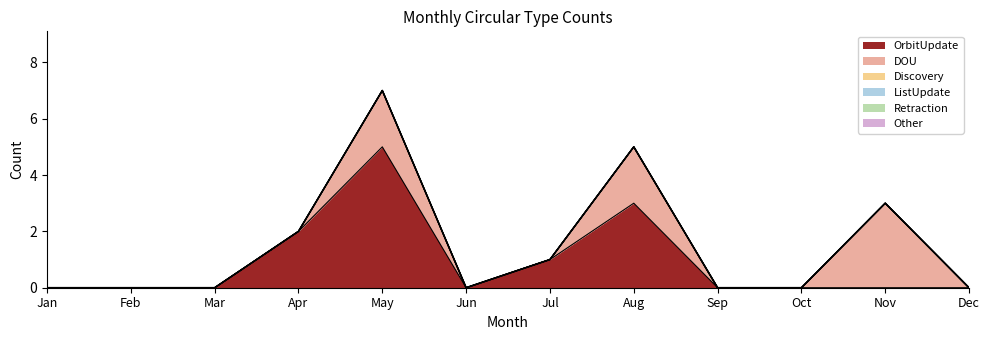

The value of ListUpdate at Aug is 0. True or false?

True